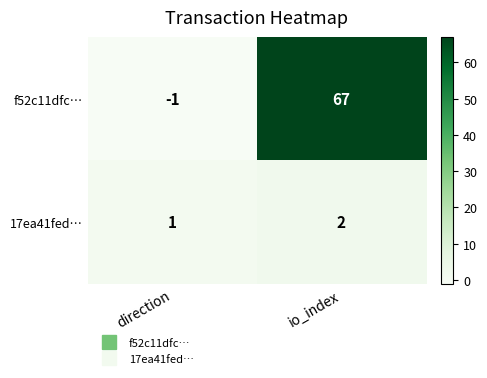

Which label corresponds to the smallest value in the chart?

direction